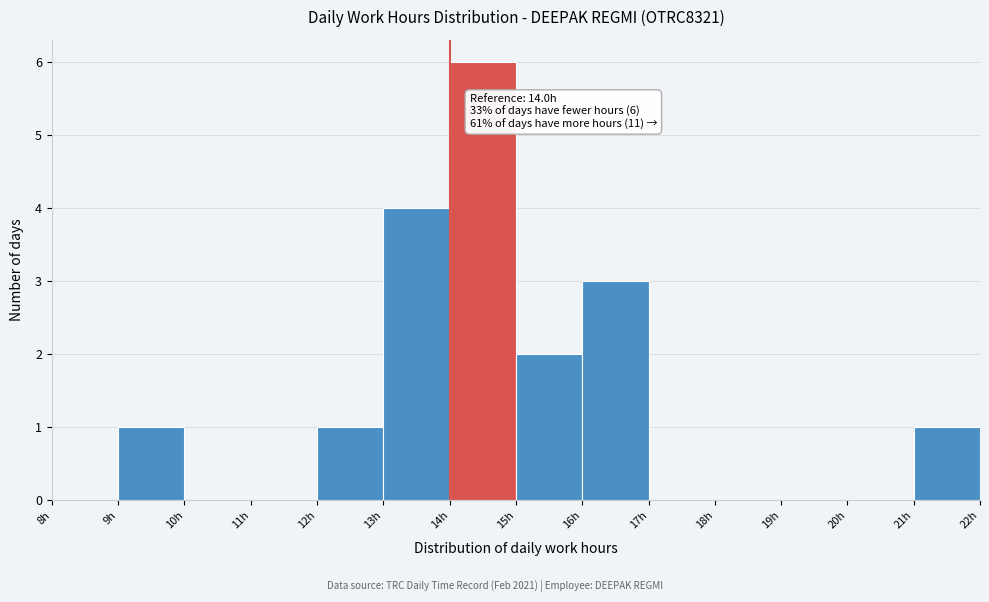

Over which range of the x-axis is the bar tallest?

14 to 15